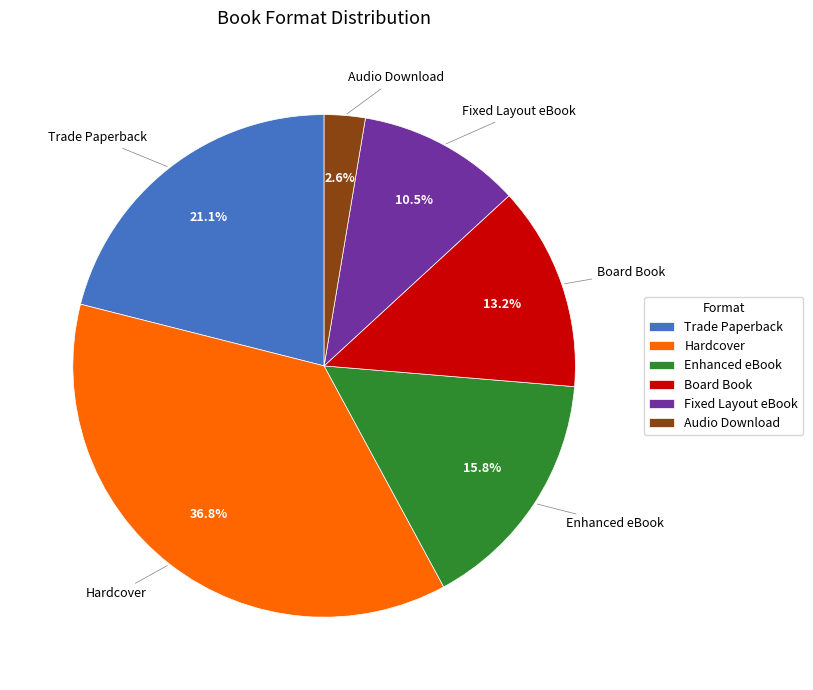

To the nearest percent, what percentage of the pie is Hardcover?

37%